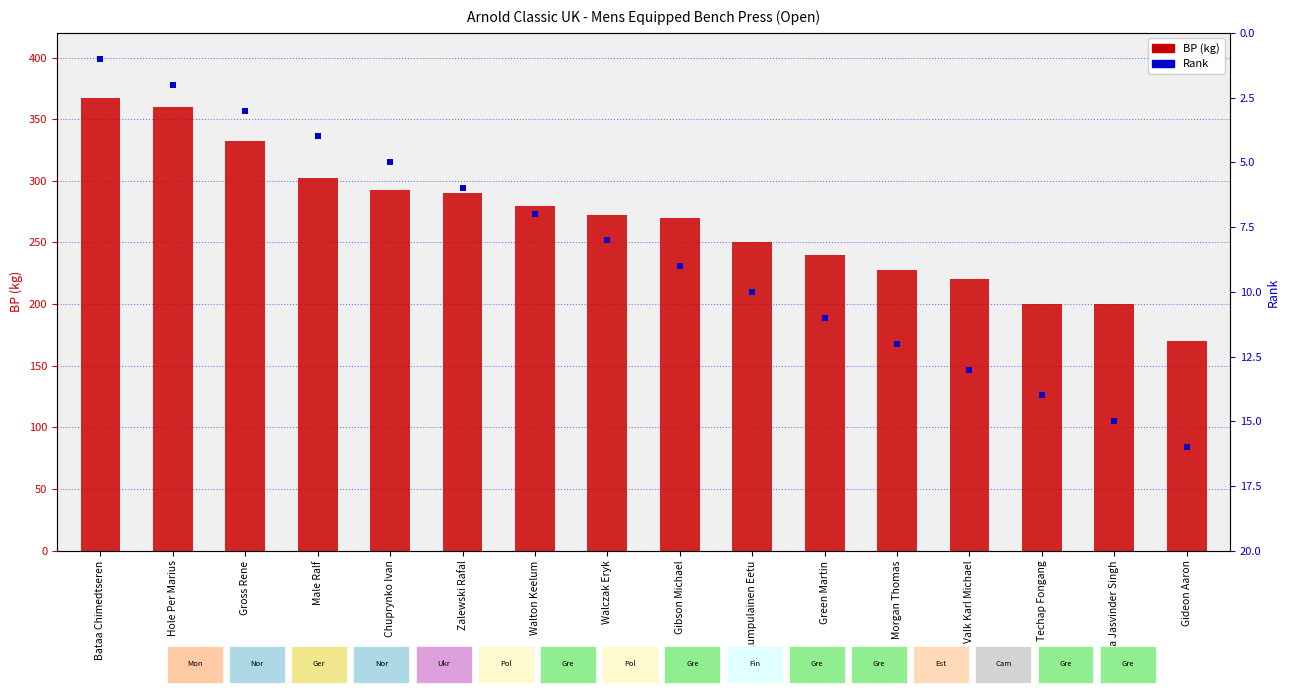

At how many categories does at least one series exceed 194?

15